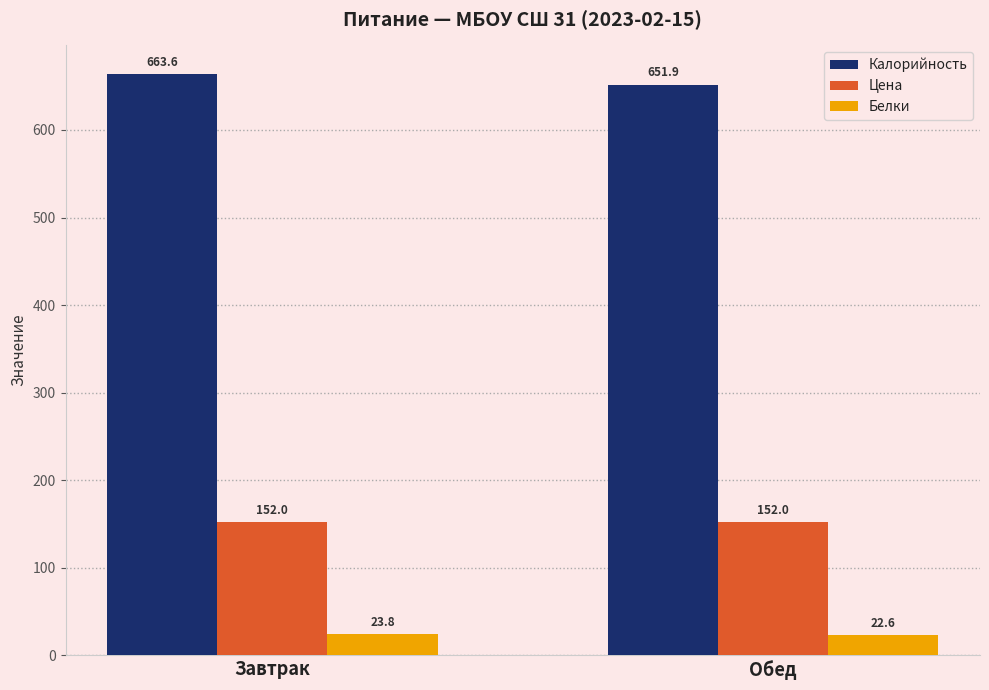

Reading left to right, what are all the values shown in this chart?

Калорийность: Завтрак=663.6	Обед=651.9
Цена: Завтрак=152.0	Обед=152.0
Белки: Завтрак=23.8	Обед=22.6